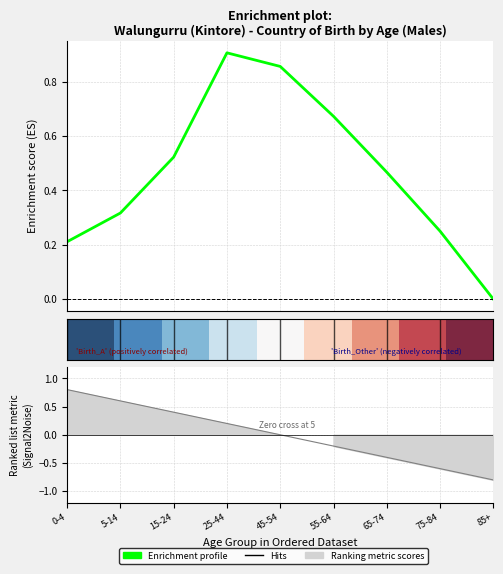

What position from the right is 85+?

1